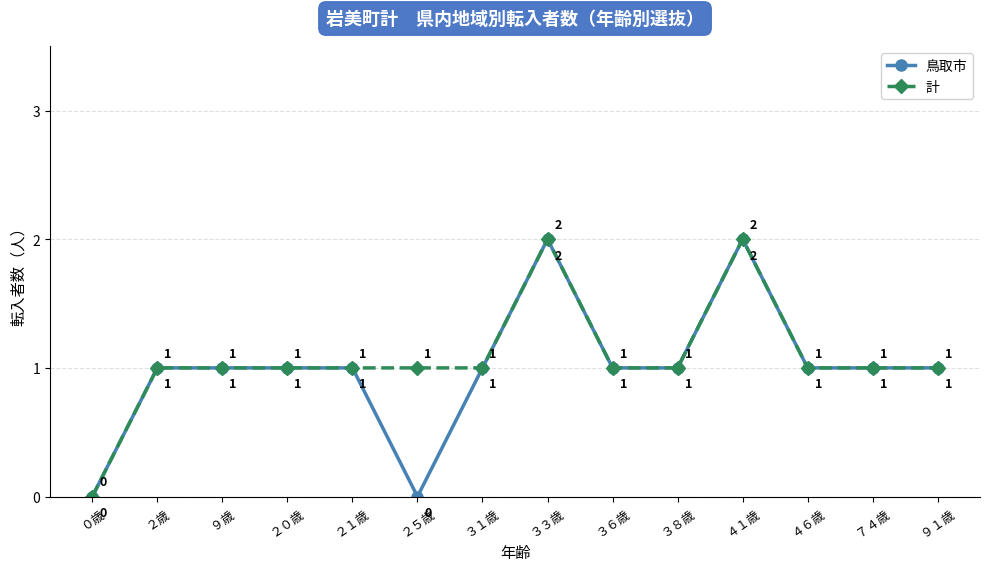

What is the sum of all 鳥取市 values?

14